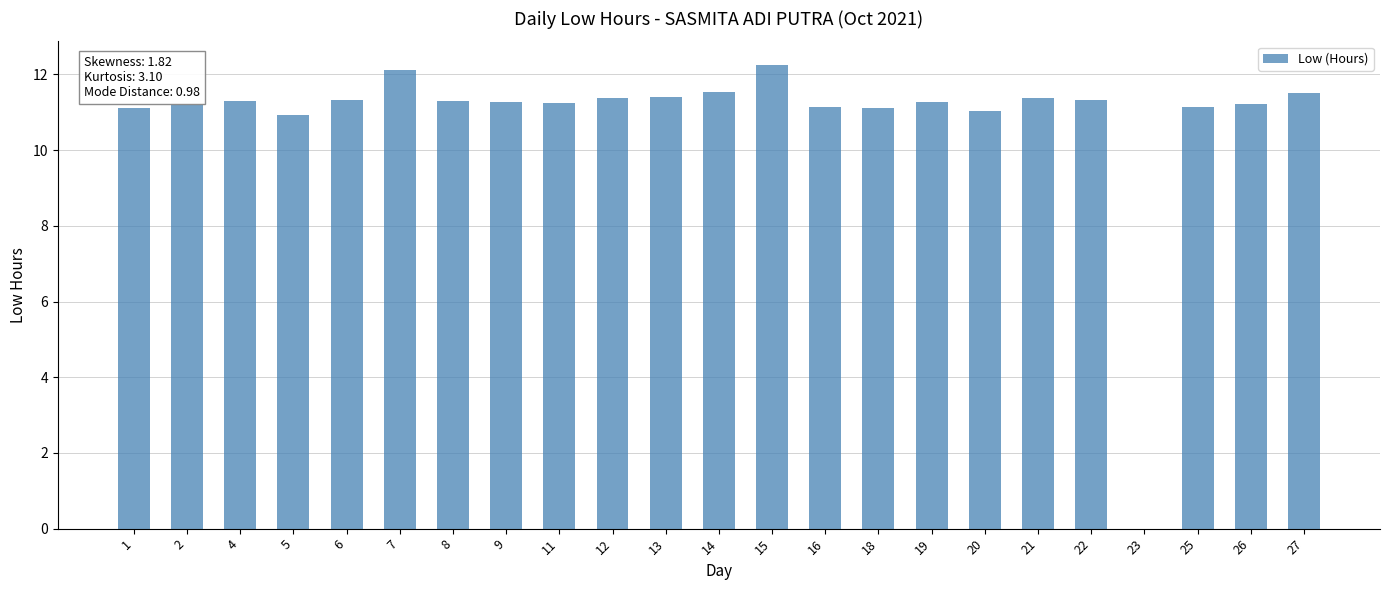

What is the ratio of the value at 4 to the value at 9?

1.0